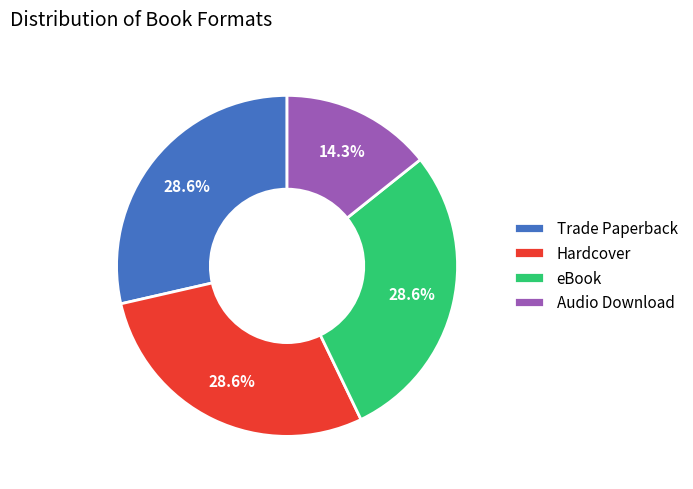

Is it true that Audio Download is 14% of the pie?

True